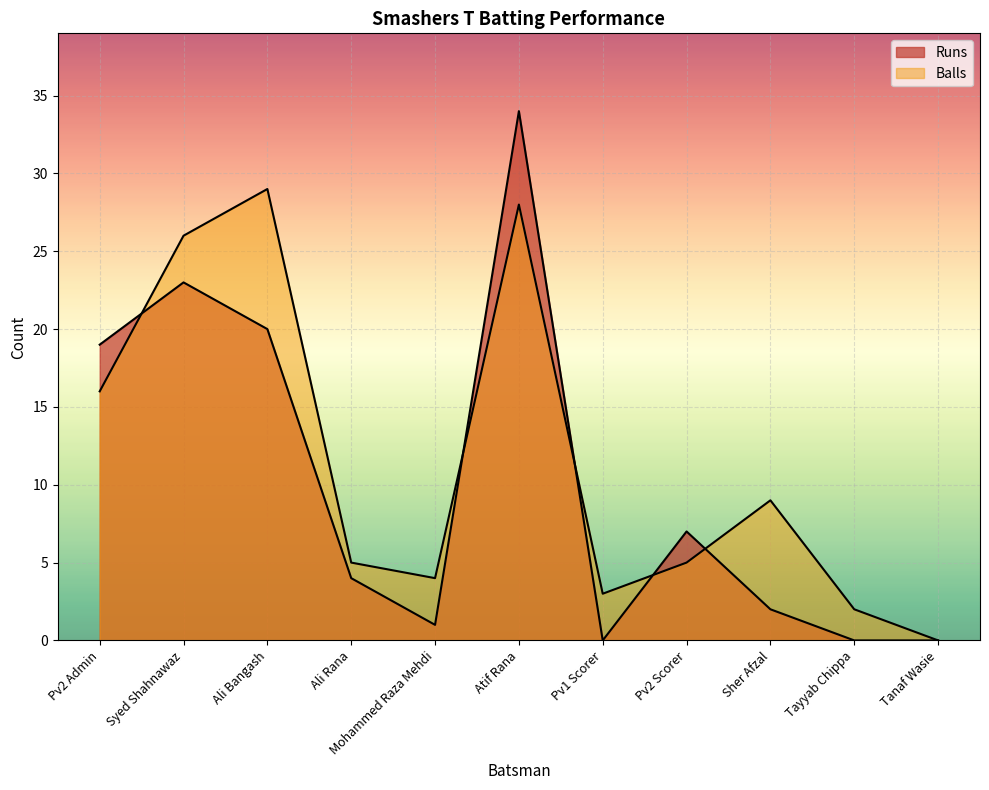

Rank the categories by Balls value from lowest to highest.

Tanaf Wasie, Tayyab Chippa, Pv1 Scorer, Mohammed Raza Mehdi, Ali Rana, Pv2 Scorer, Sher Afzal, Pv2 Admin, Syed Shahnawaz, Atif Rana, Ali Bangash